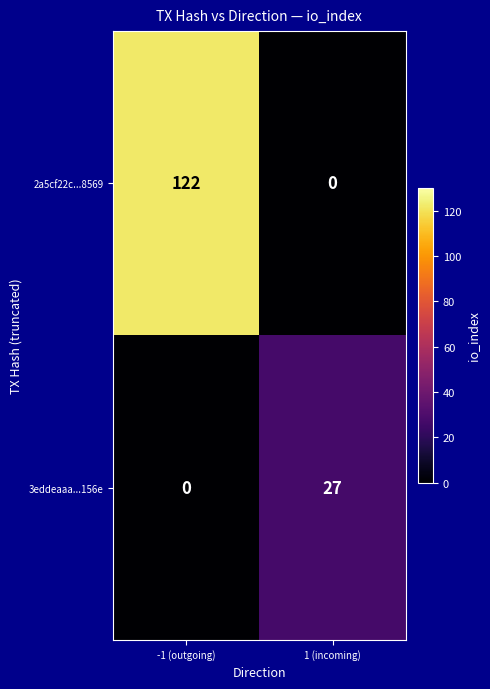

What is the total value across all series at 1 (incoming)?

27